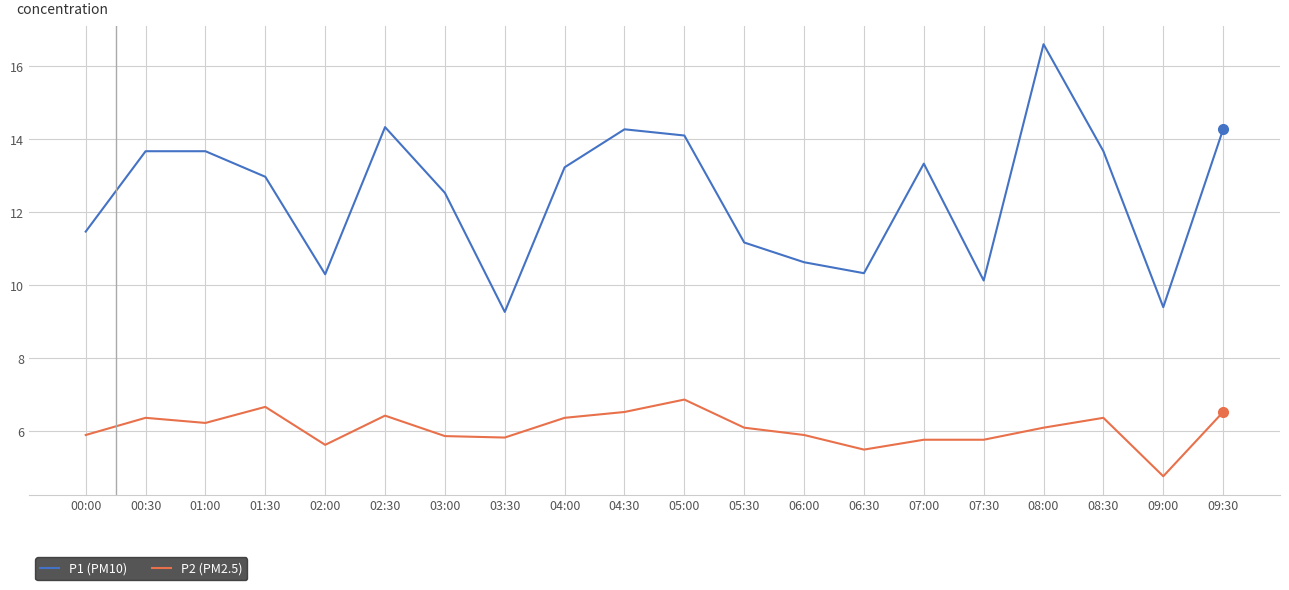

True or false: P2 (PM2.5) and P1 (PM10) cross at least once.

False